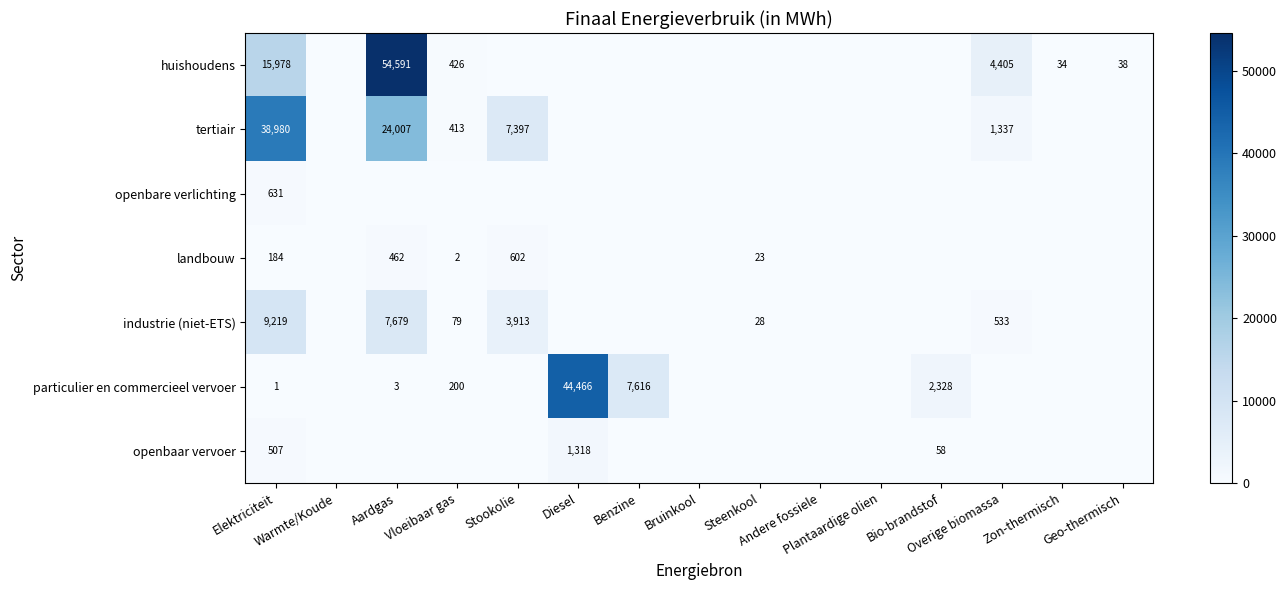

Which series has the largest total across all categories?

huishoudens